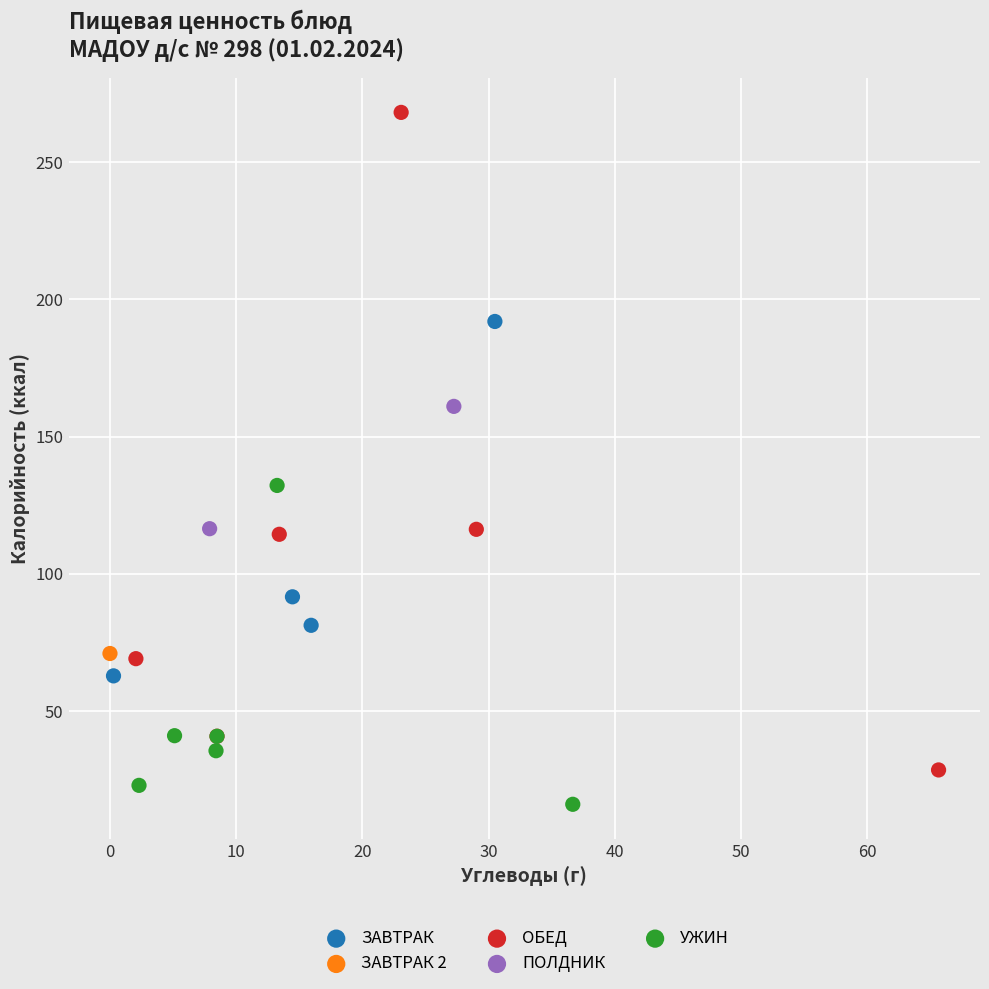

What are all the series names shown in the legend?

ЗАВТРАК, ЗАВТРАК 2, ОБЕД, ПОЛДНИК, УЖИН